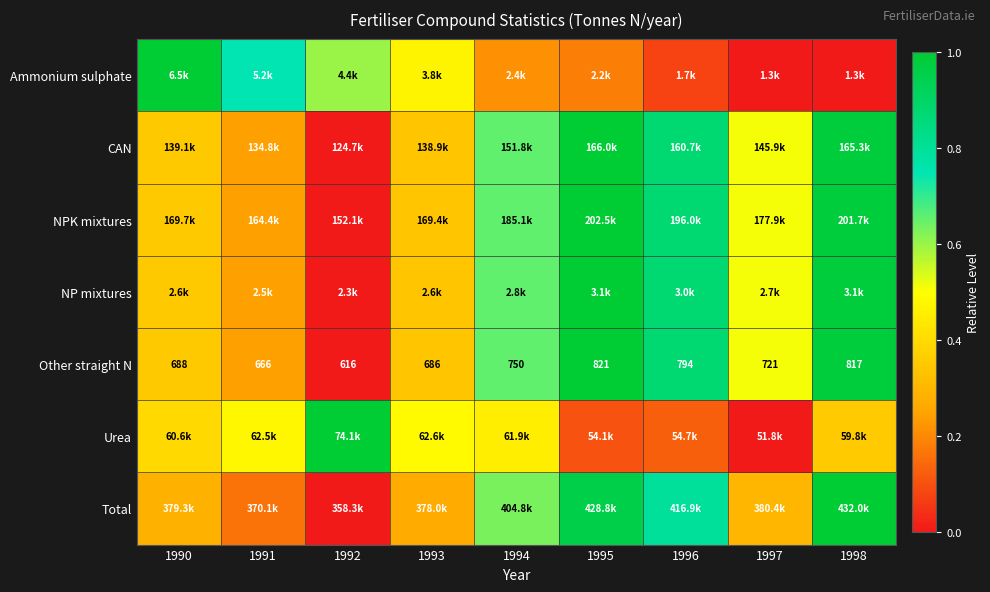

At which label is NP mixtures closest to 0?

1992